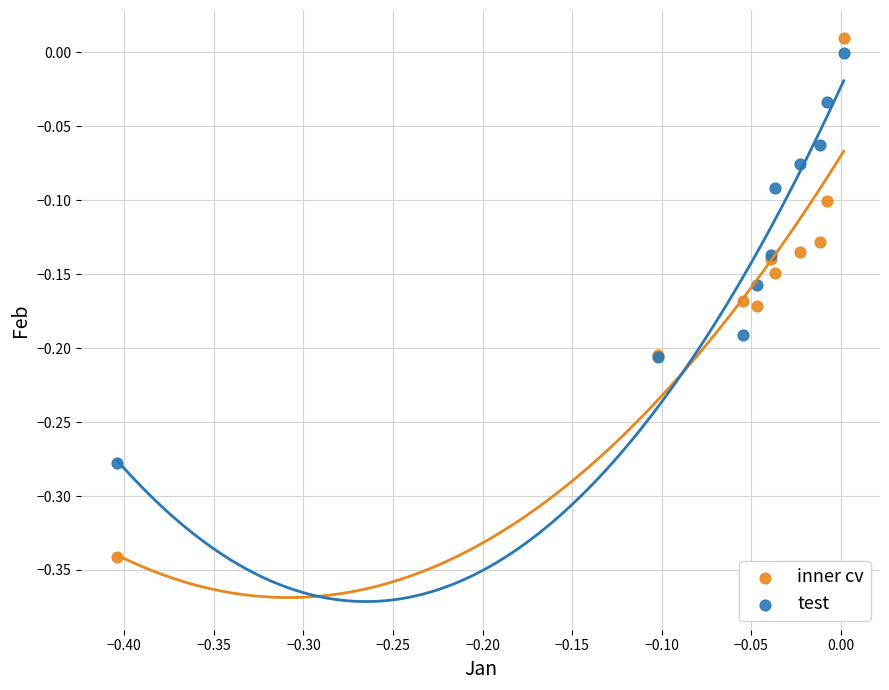

Which series has the largest Y range (max minus min)?

inner cv